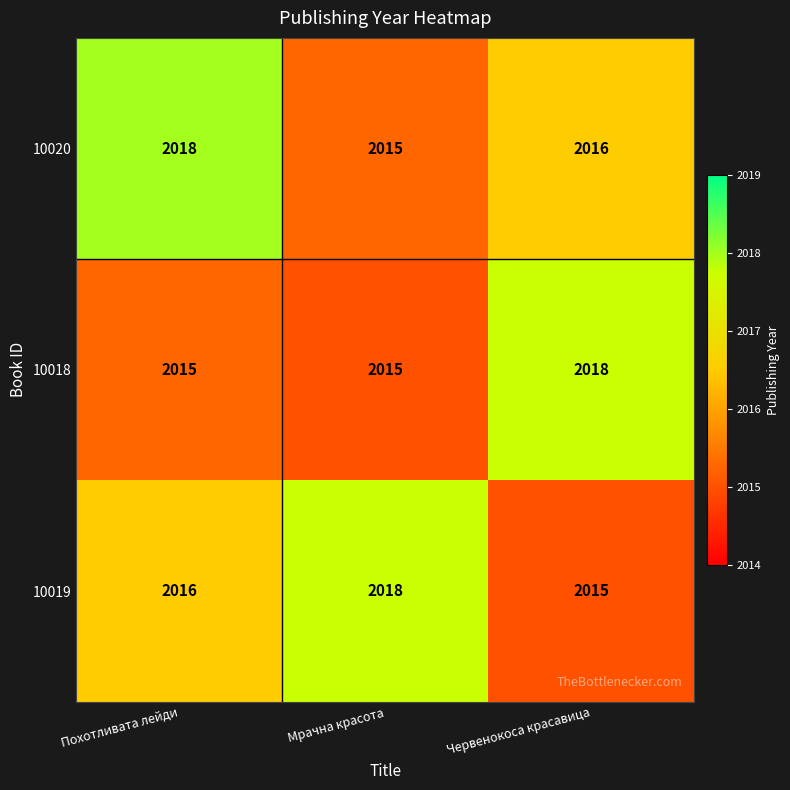

Which series changed the most between Похотливата лейди and Мрачна красота?

10020